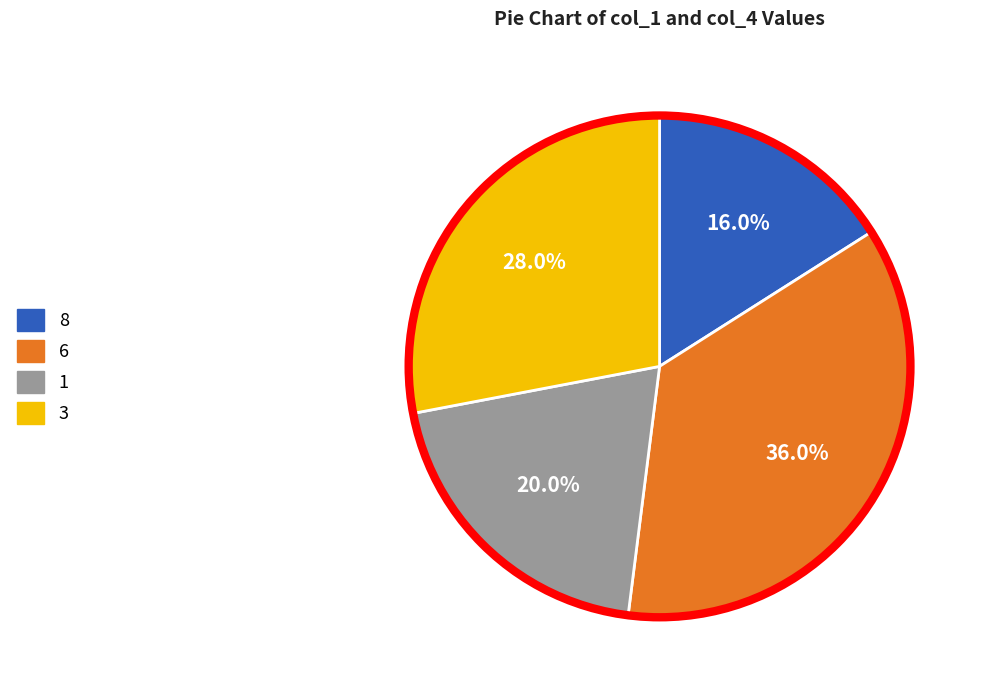

To the nearest percent, what is the difference between the largest and smallest slice percentages?

20%